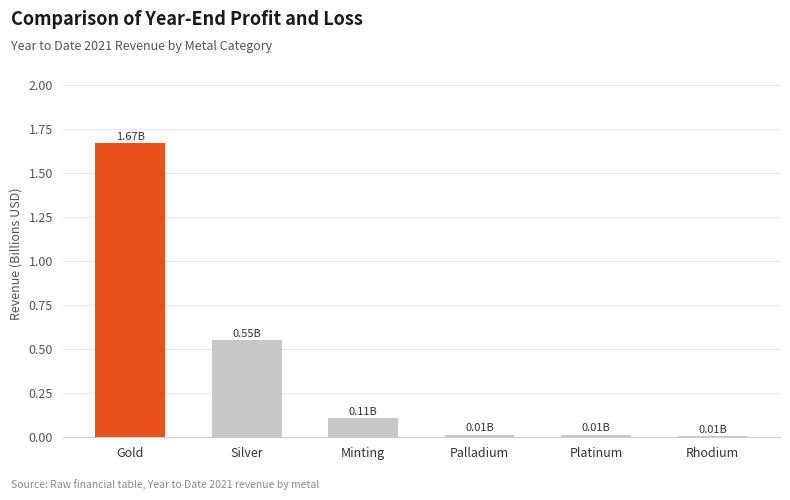

What is the change in value from Gold to Silver?

-1.1